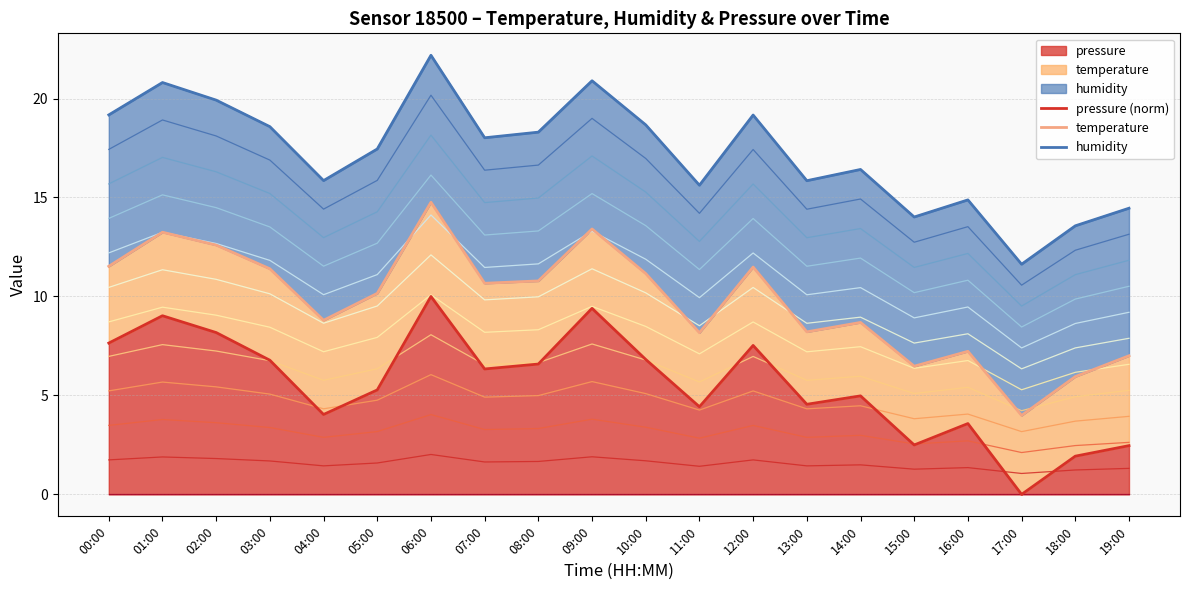

True or false: humidity and temperature intersect in this chart.

False